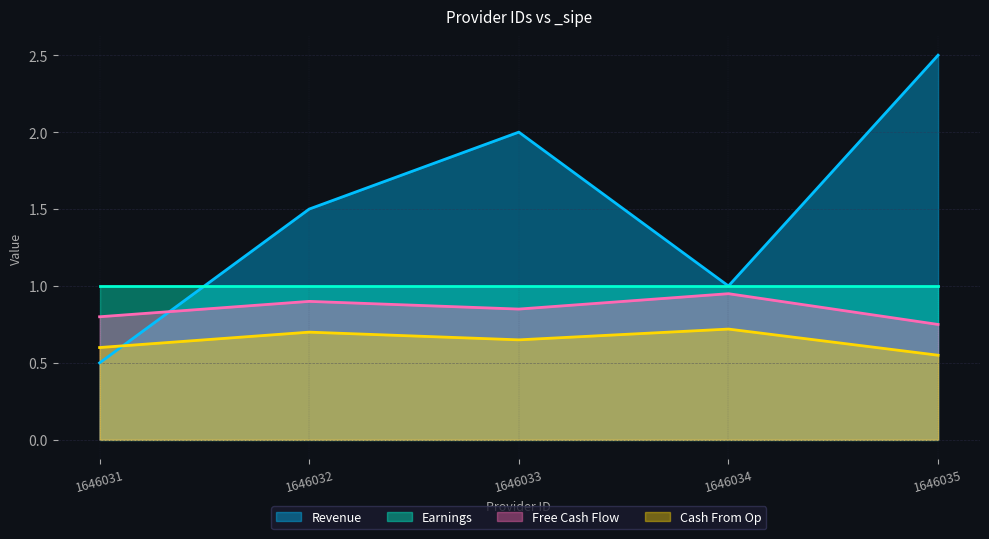

Does the chart have visible grid lines?

Yes